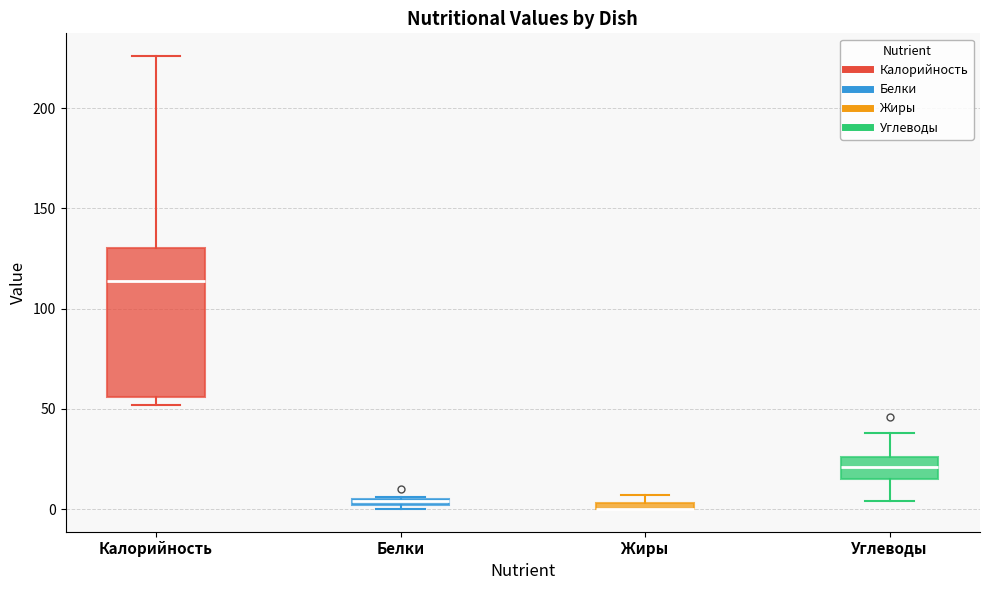

Where is the upper edge of the box for Белки on the y-axis? The values are not printed on the chart, so give them approximately, as read against the axis.

5